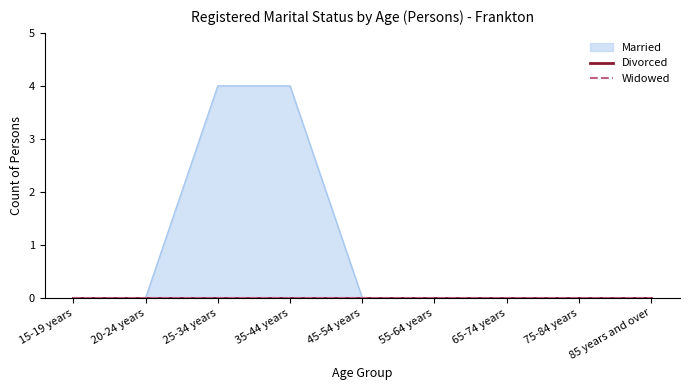

Which has a higher value, 85 years and over or 55-64 years?

85 years and over